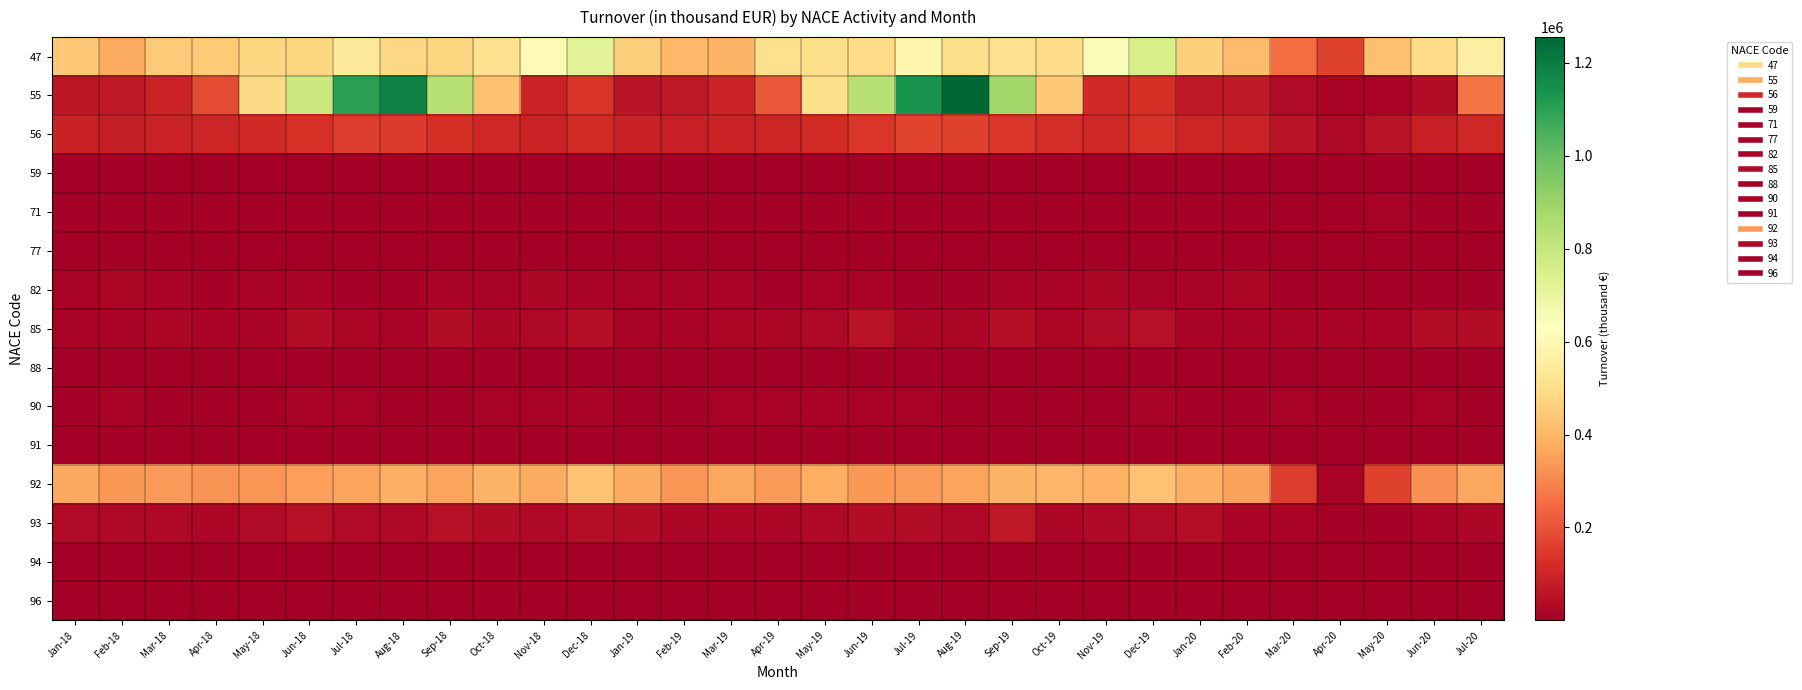

Reading right to left, what are all the values shown in this chart?

47: Jul-20=567909	Jun-20=493161	May-20=423225	Apr-20=165733	Mar-20=251371	Feb-20=415634	Jan-20=463902	Dec-19=759146	Nov-19=646195	Oct-19=492265	Sep-19=512449	Aug-19=502725	Jul-19=589994	Jun-19=491125	May-19=497361	Apr-19=506430	Mar-19=396293	Feb-19=403551	Jan-19=457992	Dec-18=724555	Nov-18=607833	Oct-18=510654	Sep-18=479929	Aug-18=484687	Jul-18=543540	Jun-18=476813	May-18=477807	Apr-18=450519	Mar-18=447225	Feb-18=374721	Jan-18=441523
55: Jul-20=265444	Jun-20=37952	May-20=14178	Apr-20=15782	Mar-20=33789	Feb-20=69703	Jan-20=67899	Dec-19=125048	Nov-19=108276	Oct-19=443932	Sep-19=884881	Aug-19=1255740	Jul-19=1142319	Jun-19=835858	May-19=503002	Apr-19=209346	Mar-19=94261	Feb-19=65215	Jan-19=56487	Dec-18=136147	Nov-18=96109	Oct-18=426371	Sep-18=836933	Aug-18=1182923	Jul-18=1101563	Jun-18=786992	May-18=490347	Apr-18=182612	Mar-18=96384	Feb-18=65368	Jan-18=60355
56: Jul-20=103337	Jun-20=83983	May-20=50168	Apr-20=25274	Mar-20=54964	Feb-20=94561	Jan-20=99626	Dec-19=129517	Nov-19=106703	Oct-19=119632	Sep-19=138226	Aug-19=162147	Jul-19=170425	Jun-19=139904	May-19=116001	Apr-19=101033	Mar-19=97745	Feb-19=83788	Jan-19=89563	Dec-18=117733	Nov-18=93914	Oct-18=107441	Sep-18=126536	Aug-18=147310	Jul-18=152237	Jun-18=129659	May-18=110960	Apr-18=98187	Mar-18=97969	Feb-18=82038	Jan-18=90705
59: Jul-20=1275	Jun-20=627	May-20=284	Apr-20=153	Mar-20=1865	Feb-20=4517	Jan-20=7167	Dec-19=7502	Nov-19=5358	Oct-19=7207	Sep-19=5243	Aug-19=3371	Jul-19=4127	Jun-19=3349	May-19=4455	Apr-19=5191	Mar-19=5177	Feb-19=4405	Jan-19=6131	Dec-18=7616	Nov-18=5267	Oct-18=4994	Sep-18=5530	Aug-18=3069	Jul-18=3731	Jun-18=3724	May-18=4421	Apr-18=4089	Mar-18=4745	Feb-18=5252	Jan-18=6563
71: Jul-20=8730	Jun-20=9507	May-20=10402	Apr-20=310	Mar-20=4020	Feb-20=6020	Jan-20=7820	Dec-19=7668	Nov-19=7862	Oct-19=8467	Sep-19=7467	Aug-19=7011	Jul-19=9045	Jun-19=8075	May-19=8326	Apr-19=7204	Mar-19=7022	Feb-19=5936	Jan-19=6973	Dec-18=8018	Nov-18=6344	Oct-18=7991	Sep-18=7738	Aug-18=6045	Jul-18=7960	Jun-18=7252	May-18=7110	Apr-18=6097	Mar-18=7012	Feb-18=5684	Jan-18=7586
77: Jul-20=1818	Jun-20=1165	May-20=1200	Apr-20=814	Mar-20=988	Feb-20=1264	Jan-20=1264	Dec-19=2900	Nov-19=1949	Oct-19=3535	Sep-19=3696	Aug-19=3958	Jul-19=3888	Jun-19=3238	May-19=2489	Apr-19=1619	Mar-19=1615	Feb-19=1581	Jan-19=1569	Dec-18=2155	Nov-18=2209	Oct-18=3777	Sep-18=4010	Aug-18=4157	Jul-18=3952	Jun-18=3350	May-18=3027	Apr-18=2571	Mar-18=1935	Feb-18=1801	Jan-18=1708
82: Jul-20=6447	Jun-20=4343	May-20=2040	Apr-20=1608	Mar-20=5891	Feb-20=22400	Jan-20=19039	Dec-19=14380	Nov-19=23089	Oct-19=15448	Sep-19=16297	Aug-19=3924	Jul-19=9583	Jun-19=13490	May-19=11836	Apr-19=9094	Mar-19=18041	Feb-19=18796	Jan-19=14733	Dec-18=16977	Nov-18=20277	Oct-18=14052	Sep-18=16933	Aug-18=3451	Jul-18=8460	Jun-18=17750	May-18=12285	Apr-18=8957	Mar-18=19235	Feb-18=23744	Jan-18=14127
85: Jul-20=34712	Jun-20=38896	May-20=16407	Apr-20=17278	Mar-20=17690	Feb-20=17464	Jan-20=16533	Dec-19=46946	Nov-19=34331	Oct-19=23337	Sep-19=39950	Aug-19=20336	Jul-19=22640	Jun-19=51902	May-19=27079	Apr-19=22134	Mar-19=23890	Feb-19=15869	Jan-19=12362	Dec-18=42600	Nov-18=27676	Oct-18=24569	Sep-18=39082	Aug-18=15505	Jul-18=20281	Jun-18=35718	May-18=17671	Apr-18=18380	Mar-18=23665	Feb-18=16019	Jan-18=12699
88: Jul-20=2701	Jun-20=2088	May-20=3347	Apr-20=3351	Mar-20=1689	Feb-20=2521	Jan-20=3354	Dec-19=3559	Nov-19=3110	Oct-19=3174	Sep-19=3619	Aug-19=2033	Jul-19=3532	Jun-19=2290	May-19=2828	Apr-19=3310	Mar-19=2485	Feb-19=4613	Jan-19=2769	Dec-18=4114	Nov-18=3528	Oct-18=2535	Sep-18=2005	Aug-18=2270	Jul-18=3253	Jun-18=4794	May-18=3252	Apr-18=1656	Mar-18=3690	Feb-18=2736	Jan-18=2674
90: Jul-20=4252	Jun-20=10712	May-20=7576	Apr-20=4054	Mar-20=10430	Feb-20=7982	Jan-20=6481	Dec-19=16916	Nov-19=9725	Oct-19=6837	Sep-19=8680	Aug-19=3857	Jul-19=14270	Jun-19=14726	May-19=16518	Apr-19=12482	Mar-19=11799	Feb-19=5600	Jan-19=6238	Dec-18=14838	Nov-18=10967	Oct-18=11178	Sep-18=5689	Aug-18=4595	Jul-18=10445	Jun-18=16705	May-18=6492	Apr-18=7964	Mar-18=7748	Feb-18=15166	Jan-18=7879
91: Jul-20=2597	Jun-20=1731	May-20=2464	Apr-20=1530	Mar-20=2373	Feb-20=2406	Jan-20=1621	Dec-19=5051	Nov-19=3429	Oct-19=4525	Sep-19=4158	Aug-19=4028	Jul-19=4588	Jun-19=4139	May-19=4094	Apr-19=4245	Mar-19=3354	Feb-19=1550	Jan-19=1803	Dec-18=3375	Nov-18=3779	Oct-18=3721	Sep-18=3905	Aug-18=3195	Jul-18=2592	Jun-18=4404	May-18=4084	Apr-18=3114	Mar-18=3012	Feb-18=2158	Jan-18=1909
92: Jul-20=363093	Jun-20=322452	May-20=165938	Apr-20=12931	Mar-20=155183	Feb-20=356832	Jan-20=384287	Dec-19=427394	Nov-19=391574	Oct-19=400797	Sep-19=393048	Aug-19=362297	Jul-19=340823	Jun-19=338067	May-19=378020	Apr-19=338904	Mar-19=367922	Feb-19=332559	Jan-19=373563	Dec-18=427771	Nov-18=372979	Oct-18=393635	Sep-18=361224	Aug-18=386312	Jul-18=360525	Jun-18=350041	May-18=329715	Apr-18=324034	Mar-18=340473	Feb-18=337320	Jan-18=371363
93: Jul-20=21386	Jun-20=18657	May-20=9258	Apr-20=4516	Mar-20=18551	Feb-20=17337	Jan-20=41747	Dec-19=29825	Nov-19=27328	Oct-19=22292	Sep-19=63989	Aug-19=27129	Jul-19=37123	Jun-19=38862	May-19=28851	Apr-19=21483	Mar-19=24366	Feb-19=19813	Jan-19=38309	Dec-18=40937	Nov-18=25986	Oct-18=38830	Sep-18=47443	Aug-18=27486	Jul-18=34045	Jun-18=44359	May-18=29837	Apr-18=21866	Mar-18=29327	Feb-18=25813	Jan-18=32716
94: Jul-20=717	Jun-20=256	May-20=78	Apr-20=548	Mar-20=76	Feb-20=232	Jan-20=747	Dec-19=572	Nov-19=297	Oct-19=740	Sep-19=483	Aug-19=236	Jul-19=794	Jun-19=158	May-19=252	Apr-19=715	Mar-19=173	Feb-19=214	Jan-19=686	Dec-18=388	Nov-18=346	Oct-18=756	Sep-18=235	Aug-18=300	Jul-18=648	Jun-18=194	May-18=123	Apr-18=692	Mar-18=139	Feb-18=161	Jan-18=656
96: Jul-20=3765	Jun-20=2810	May-20=2877	Apr-20=636	Mar-20=1522	Feb-20=2782	Jan-20=2965	Dec-19=4527	Nov-19=3542	Oct-19=4679	Sep-19=5385	Aug-19=4811	Jul-19=5449	Jun-19=5263	May-19=4686	Apr-19=4090	Mar-19=3498	Feb-19=3139	Jan-19=2903	Dec-18=3970	Nov-18=3367	Oct-18=3980	Sep-18=4957	Aug-18=4430	Jul-18=5155	Jun-18=5044	May-18=4591	Apr-18=3684	Mar-18=3671	Feb-18=3006	Jan-18=2868